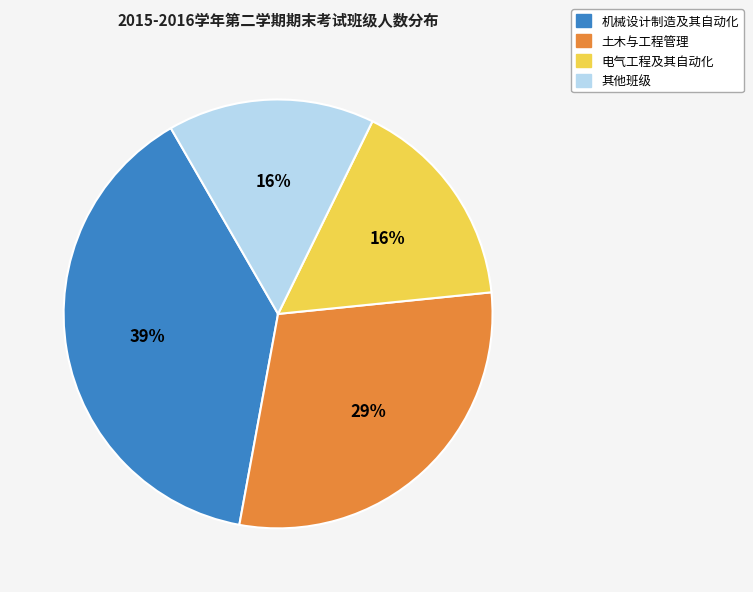

How many segments does this pie chart have?

4